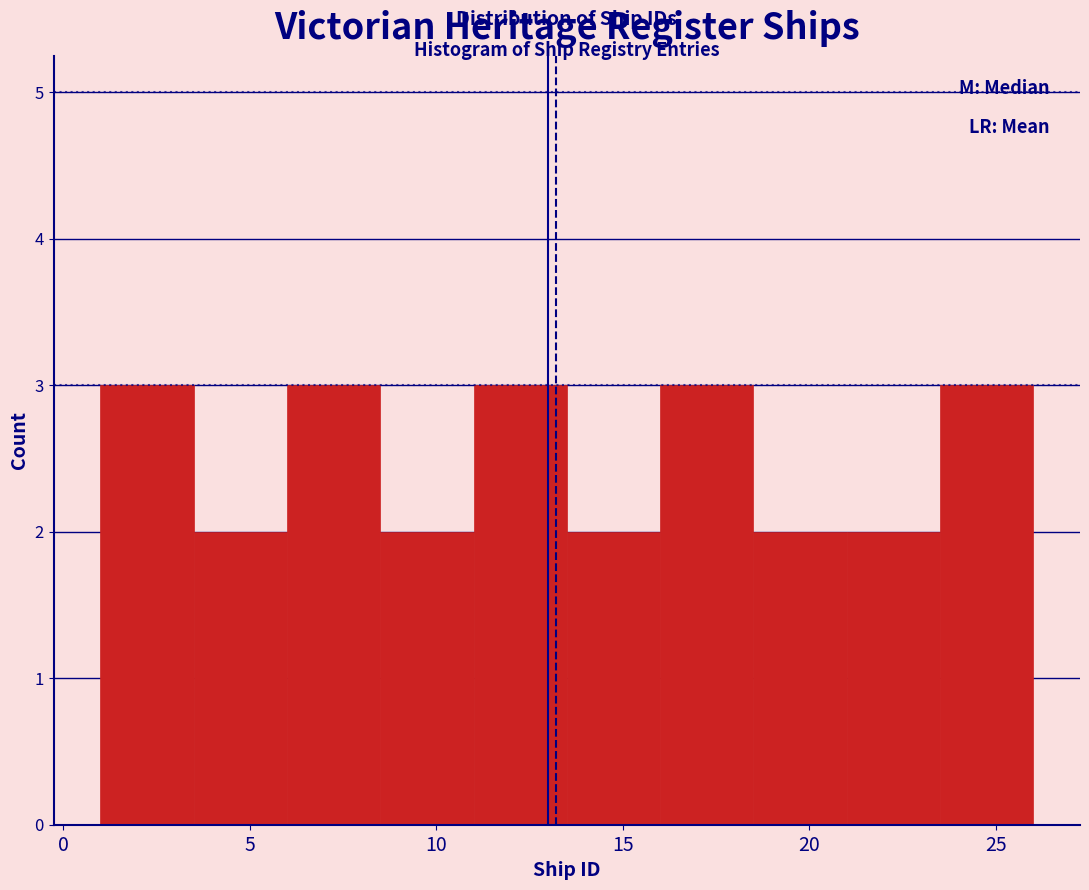

Reading left to right, list every bar in this chart as the range it spans on the x-axis followed by its height. The values are not printed on the chart, so give them approximately, as read against the axis.

1.0 to 3.5: 3
3.5 to 6.0: 2
6.0 to 8.5: 3
8.5 to 11.0: 2
11.0 to 13.5: 3
13.5 to 16.0: 2
16.0 to 18.5: 3
18.5 to 21.0: 2
21.0 to 23.5: 2
23.5 to 26.0: 3